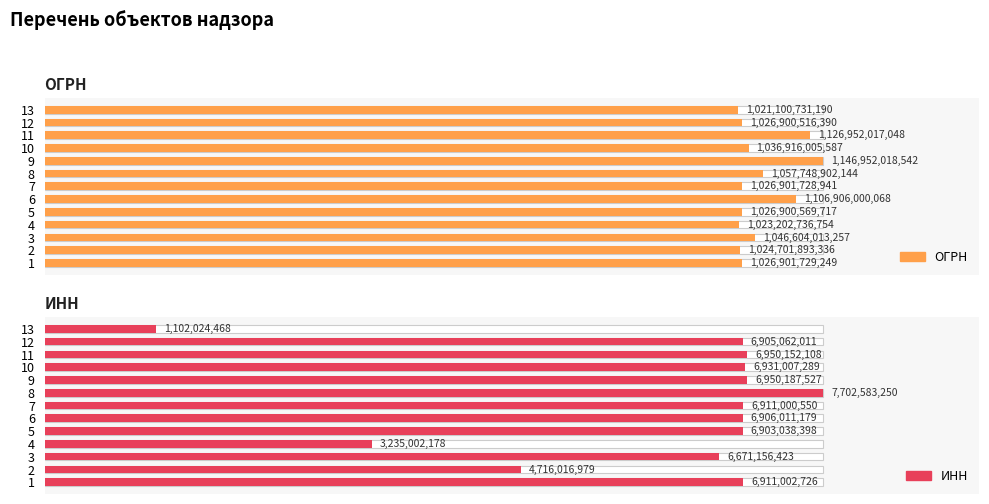

Between 9 and 4, which is larger?

9